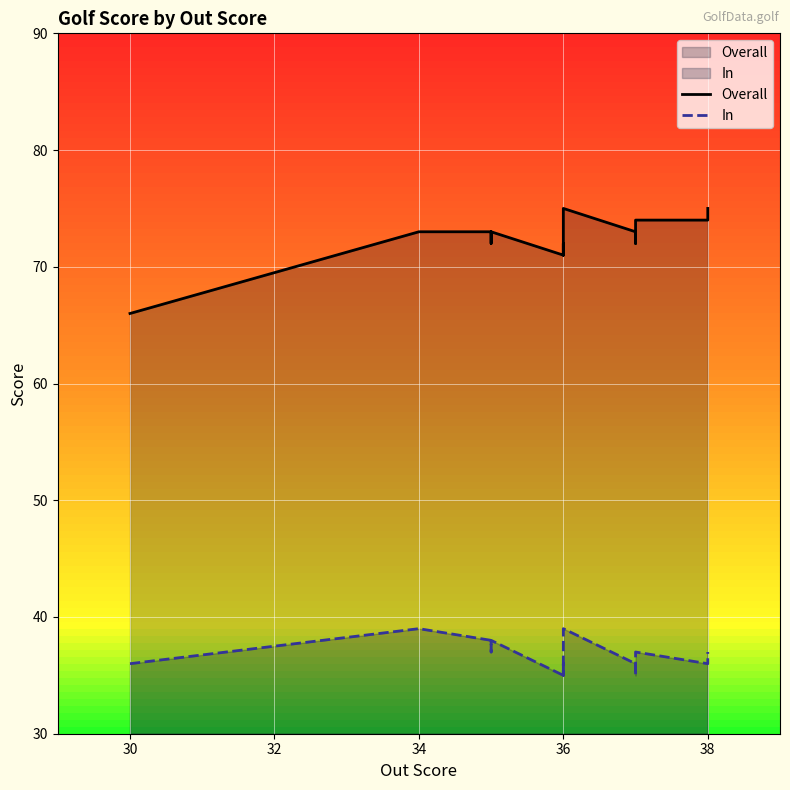

At how many categories does at least one series exceed 44?

20